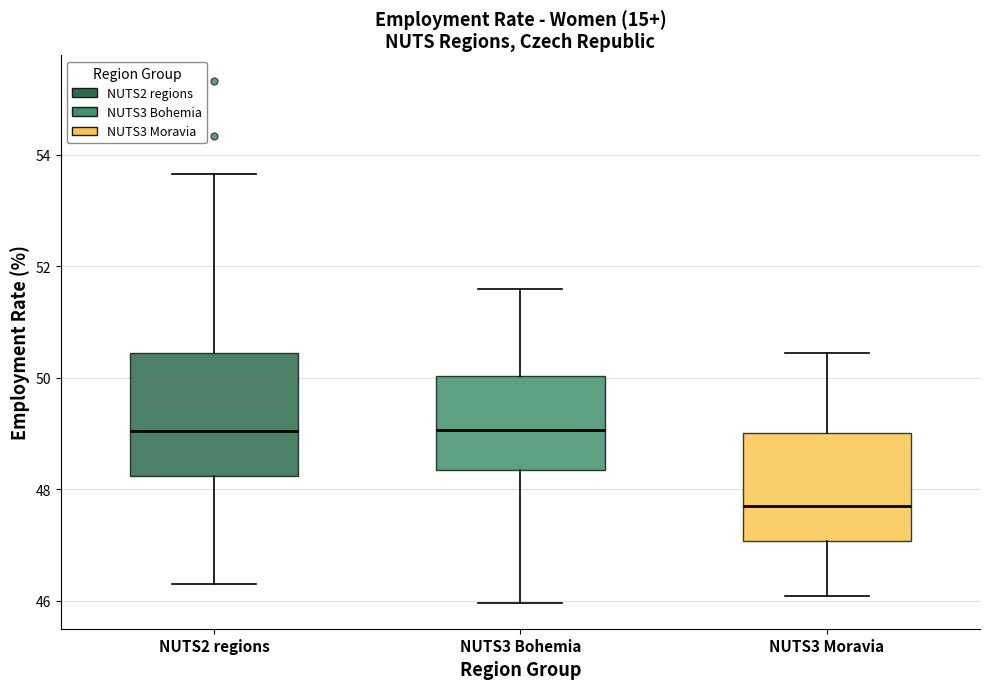

Where does the lower whisker of the box for NUTS2 regions end on the y-axis? The values are not printed on the chart, so give them approximately, as read against the axis.

46.2